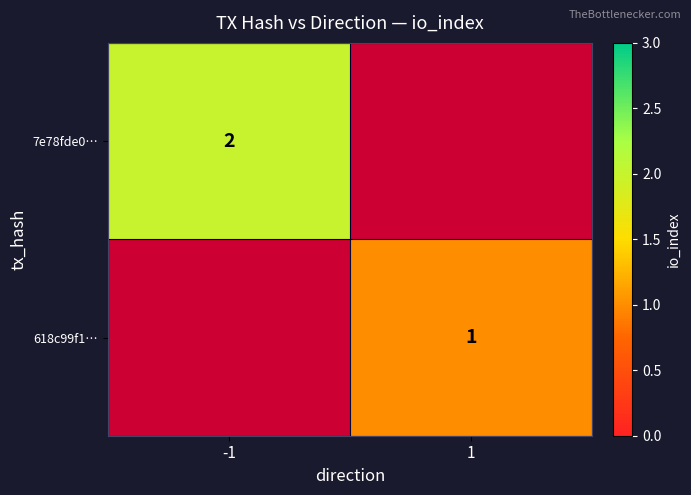

The 7e78fde0… series shows 3 at -1. True or false?

False